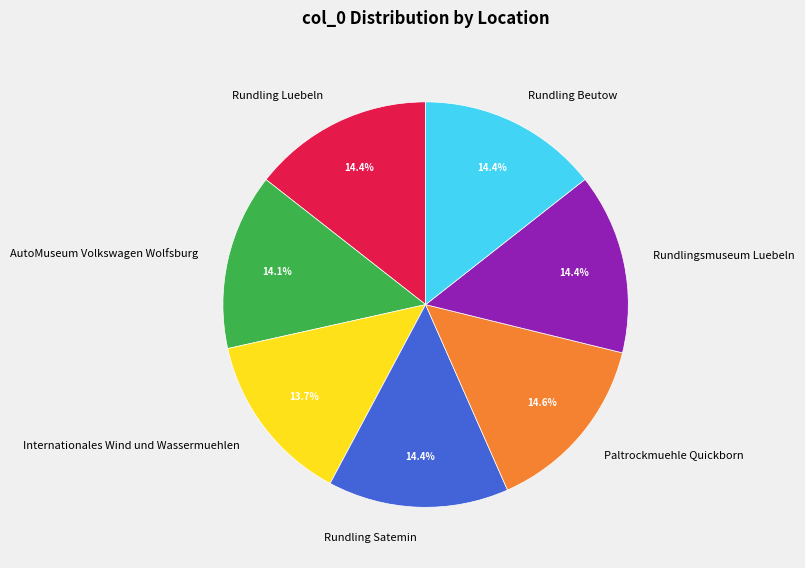

The Rundling Luebeln slice represents 20% of the pie. True or false?

False